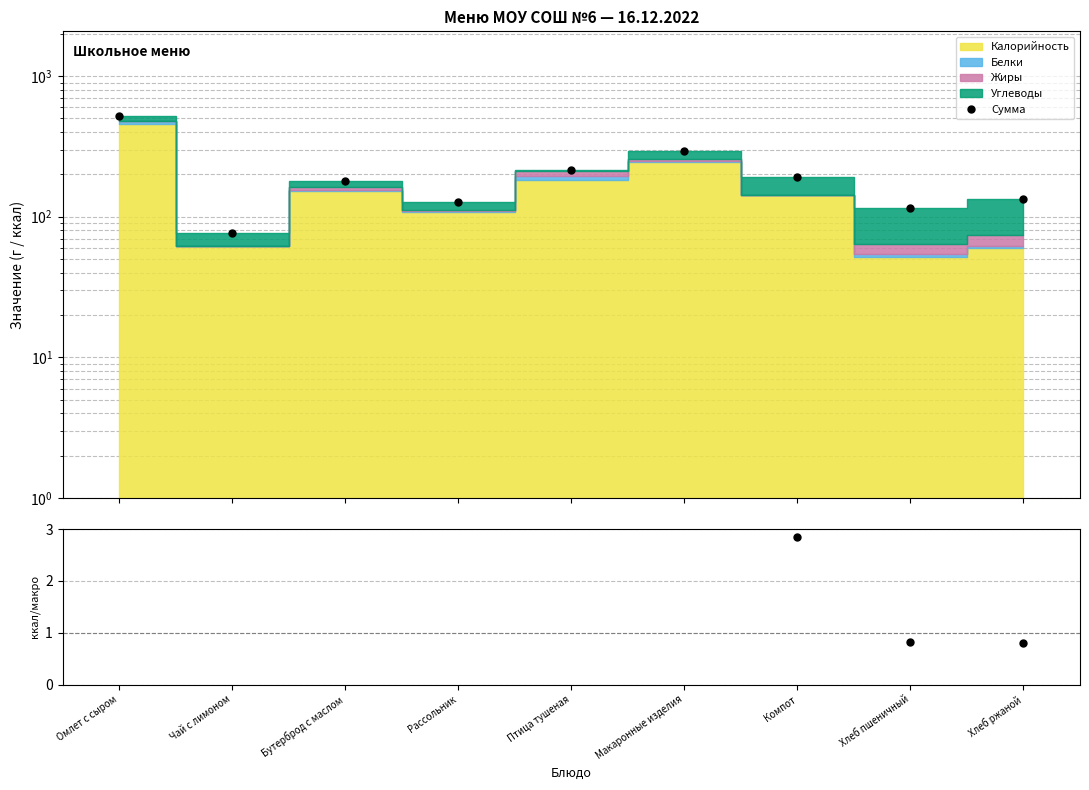

What is the sum of the ккал / (Б+Ж+У) values at Чай с лимоном and Бутерброд с маслом?

10.0